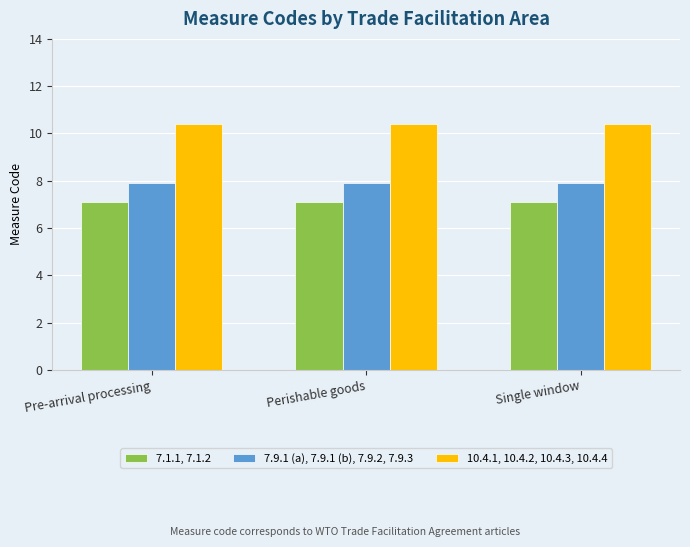

How many groups of bars are there?

3